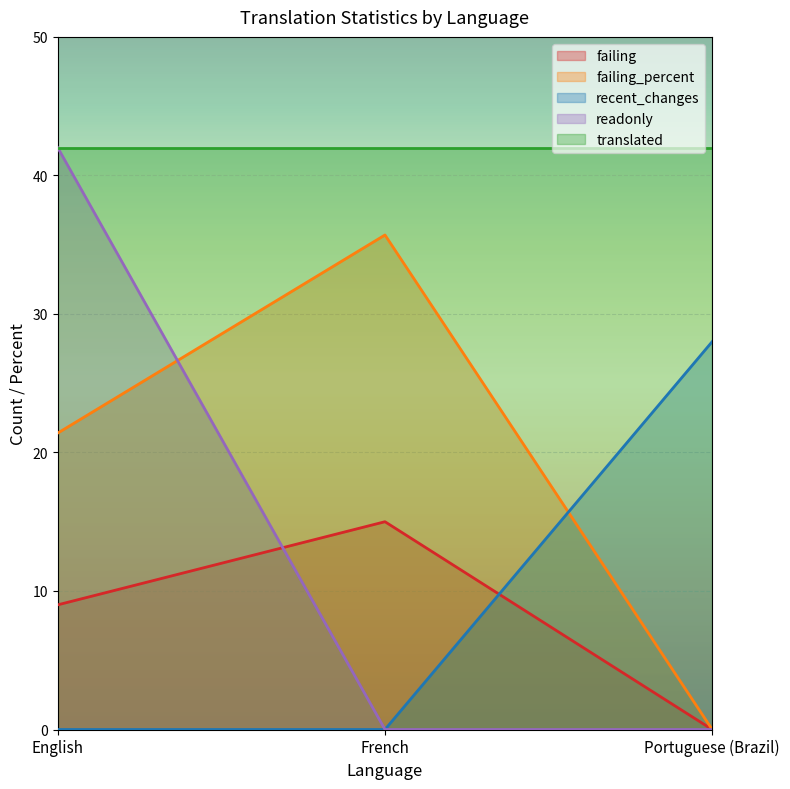

The readonly series shows -22.7 at Portuguese (Brazil). True or false?

False